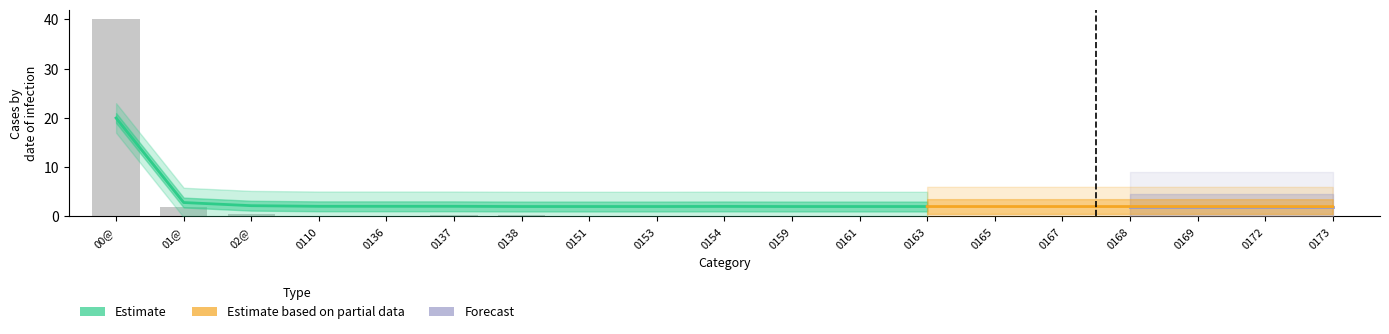

What is the sum of all values?

43.7